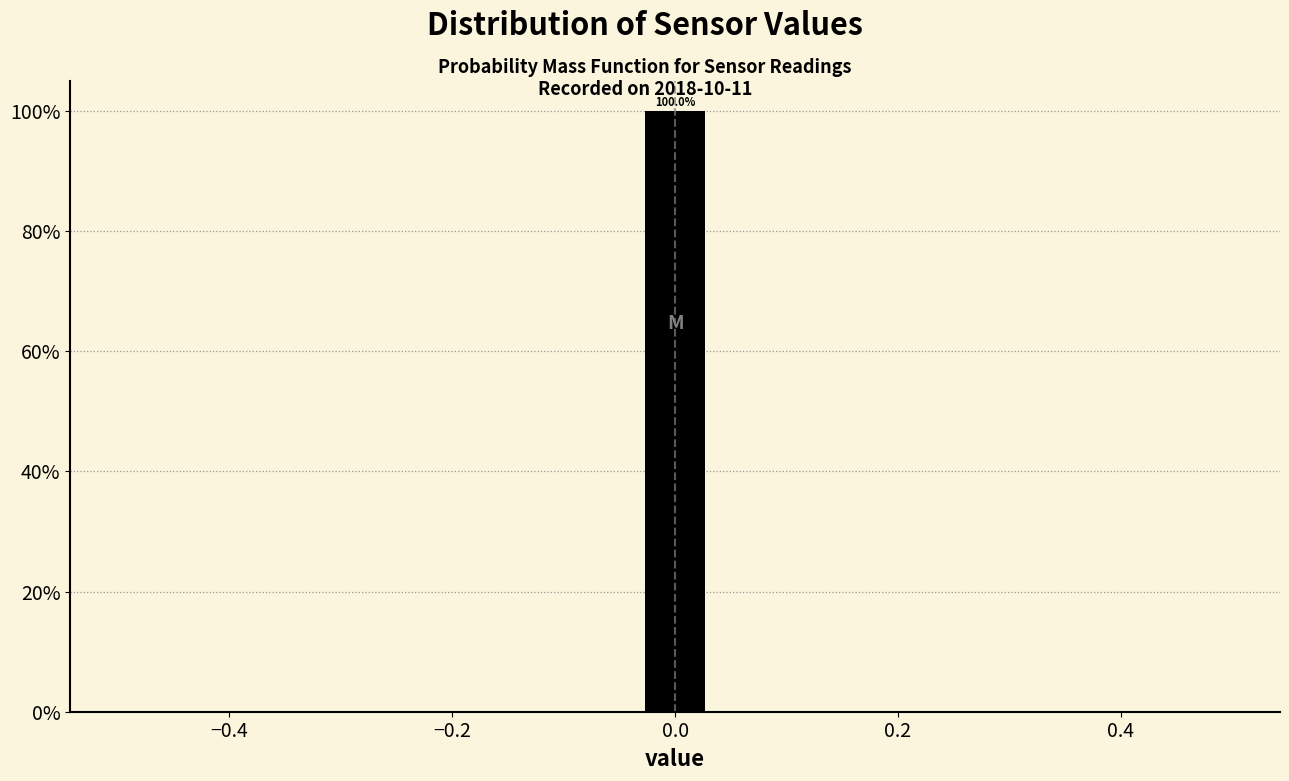

Read against the x-axis, roughly where is the centre of the tallest bar?

0.00